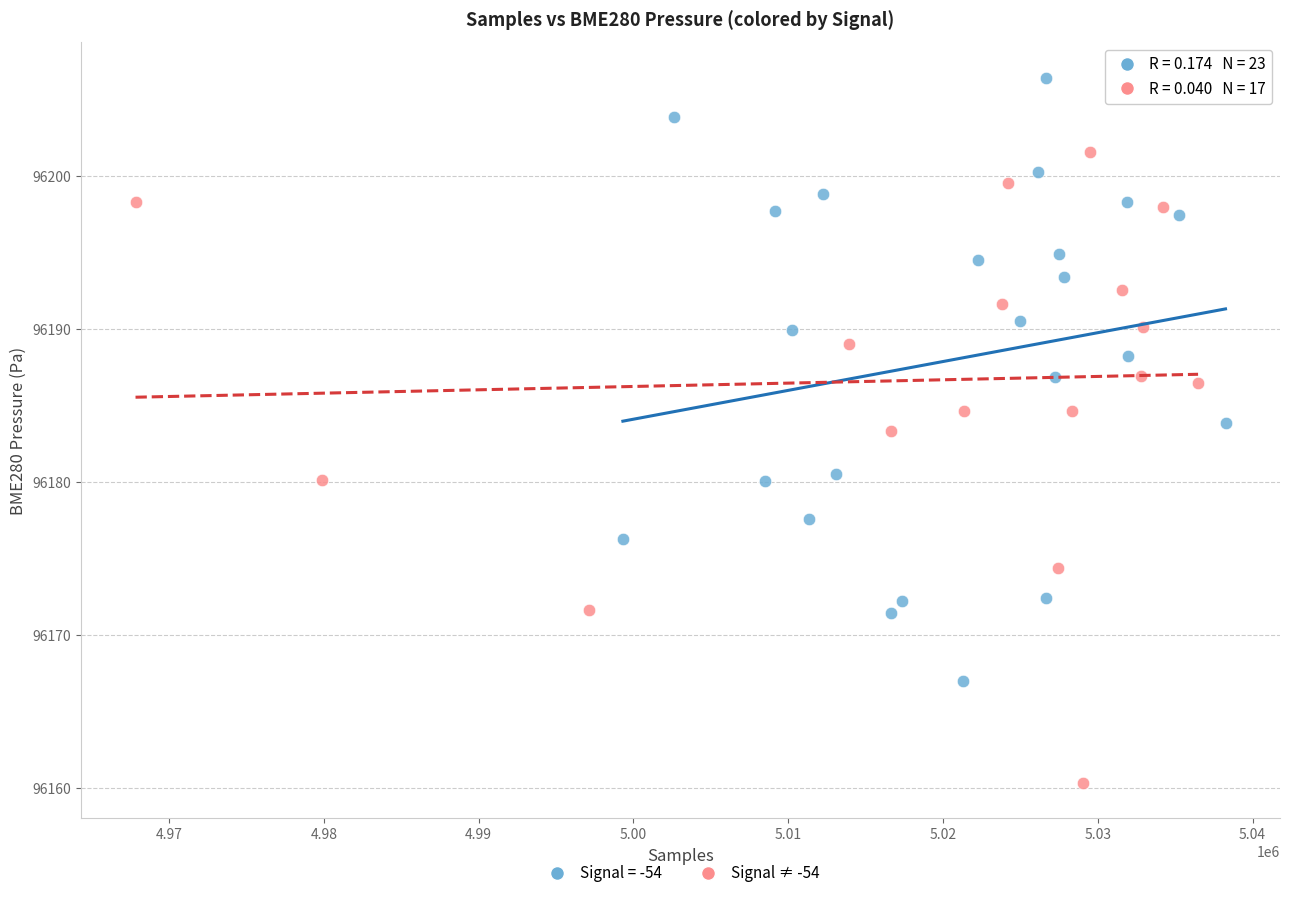

Which series reaches the minimum Y coordinate?

Signal ≠ -54